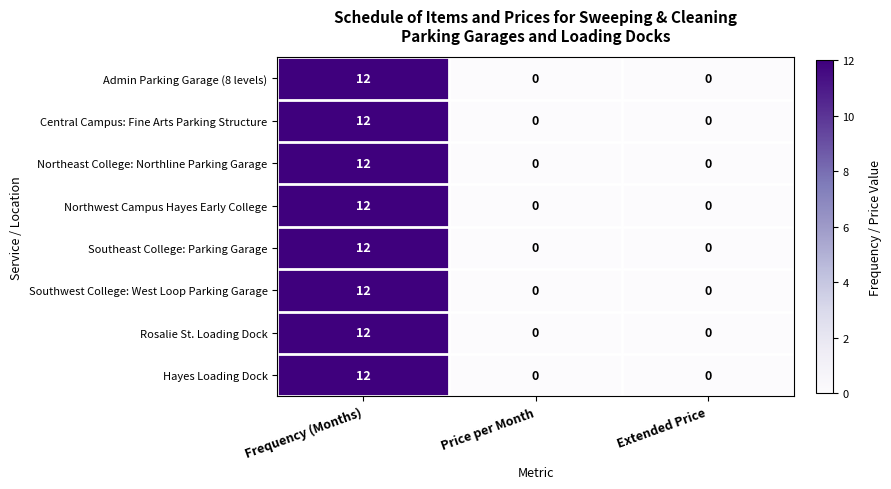

What is the sum of all Rosalie St. Loading Dock values?

12